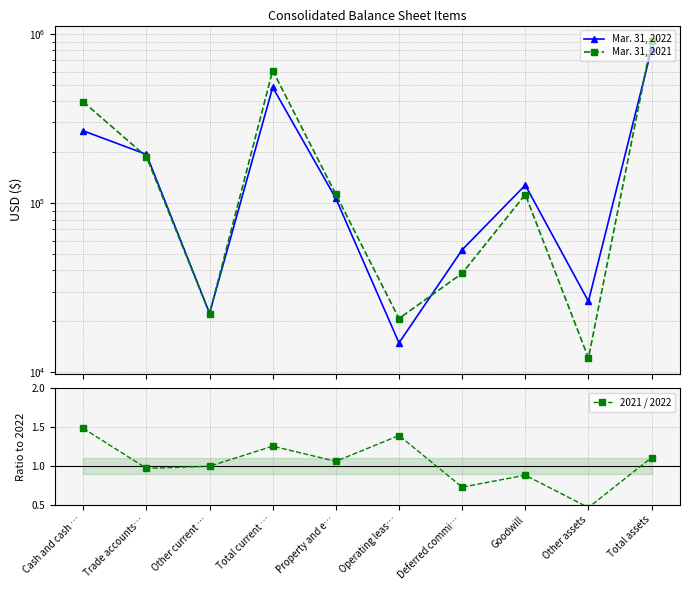

Reading left to right, transcribe all the data shown in this chart.

Mar. 31, 2022: 267507.0	194238.0	22336.0	484081.0	106513.0	14921.0	52974.0	127780.0	26269.0	816080.0
Mar. 31, 2021: 397237.0	188126.0	22237.0	607600.0	112779.0	20778.0	38444.0	112435.0	12137.0	904173.0
2021 / 2022: 1.5	1.0	1.0	1.3	1.1	1.4	0.7	0.9	0.5	1.1